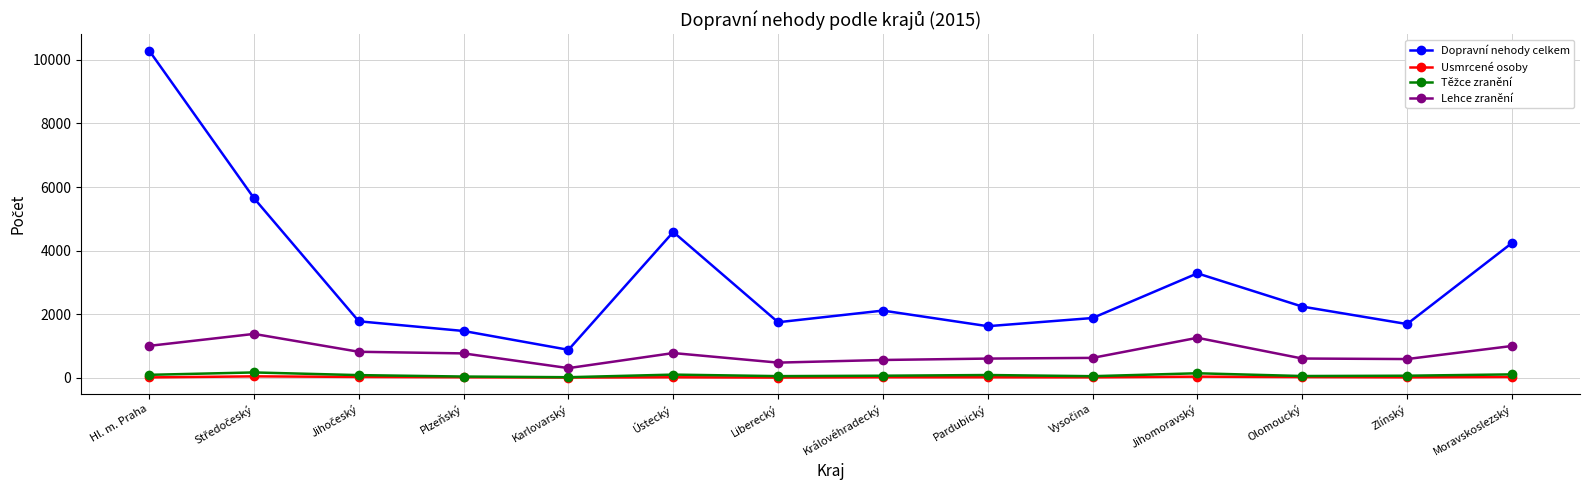

True or false: Dopravní nehody celkem and Usmrcené osoby cross at least once.

False